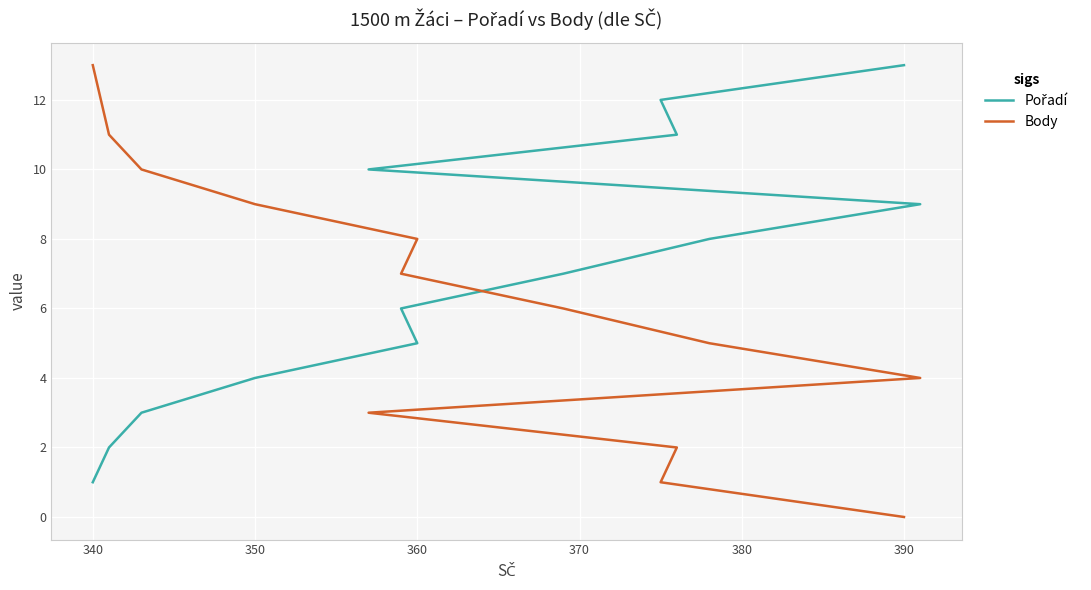

Reading left to right, what are all the values shown in this chart?

Pořadí: 1	2	3	4	5	6	7	8	9	10	11	12	13
Body: 13	11	10	9	8	7	6	5	4	3	2	1	0